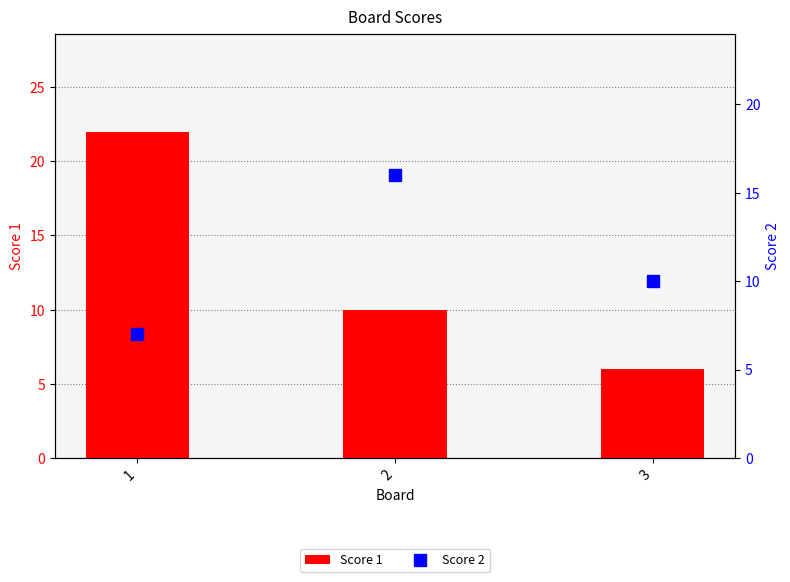

What is the maximum value for Score 2?

16